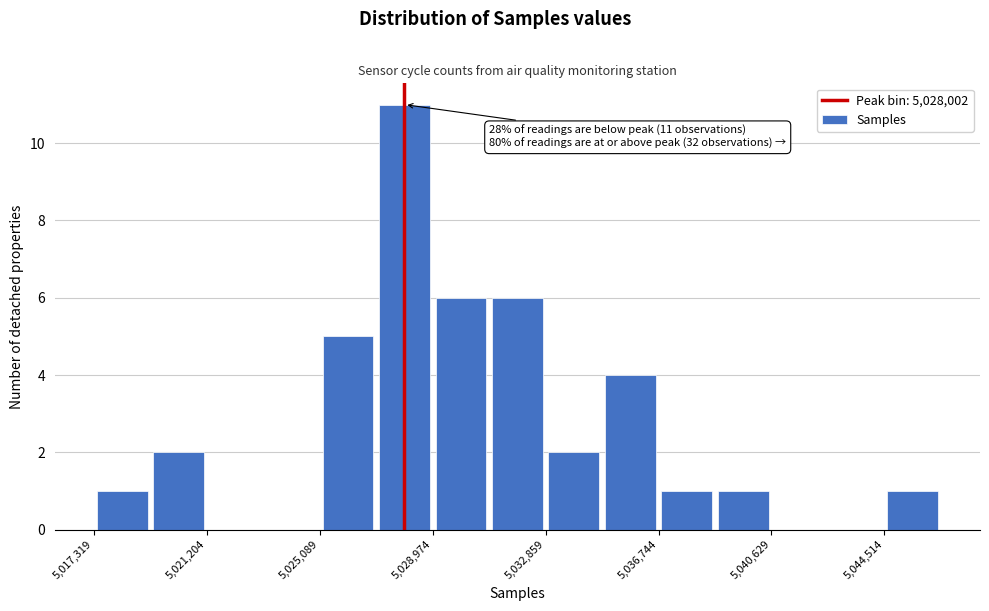

Around what value on the x-axis is the tallest bar? Give the approximate position of its centre, as read against the axis.

5028000